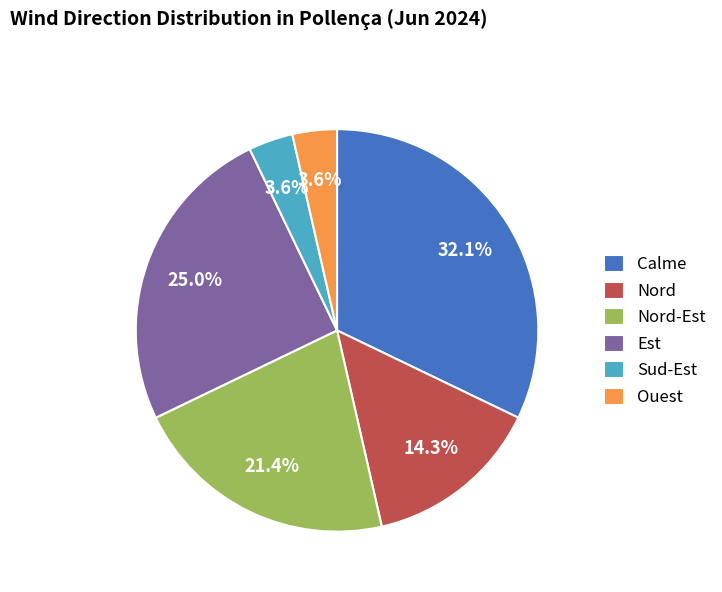

Does Calme account for over 50% of the chart?

No